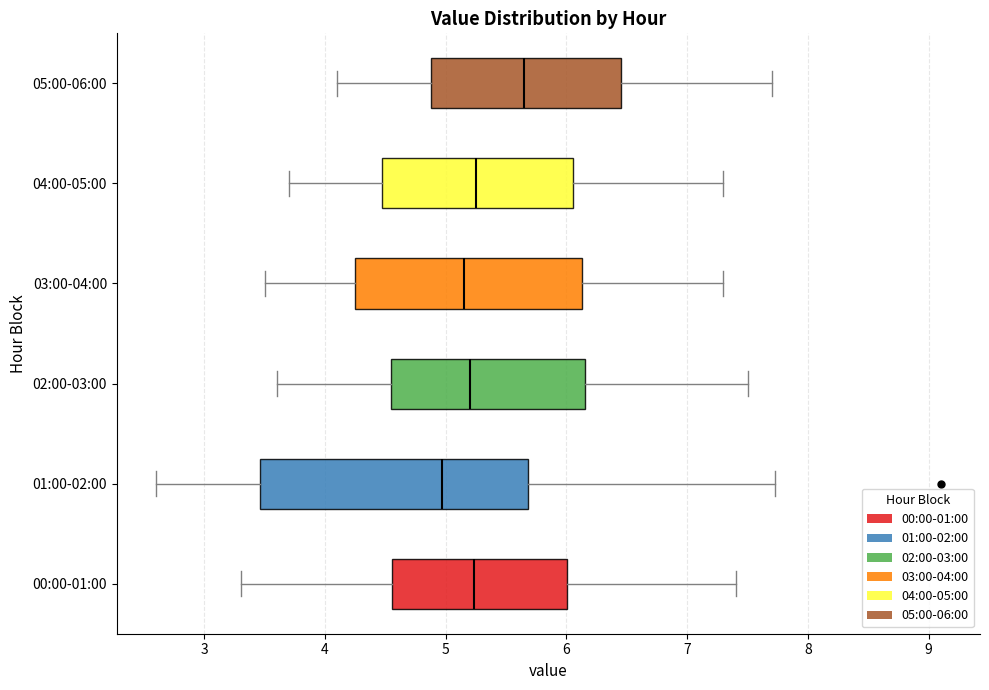

Which box's median line is the furthest to the left?

01:00-02:00